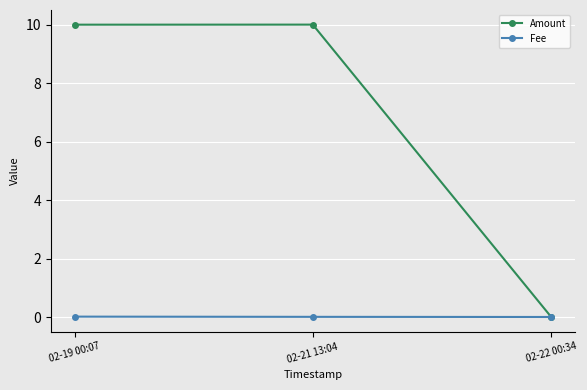

What is the label of the 3rd point from the right?

02-19 00:07